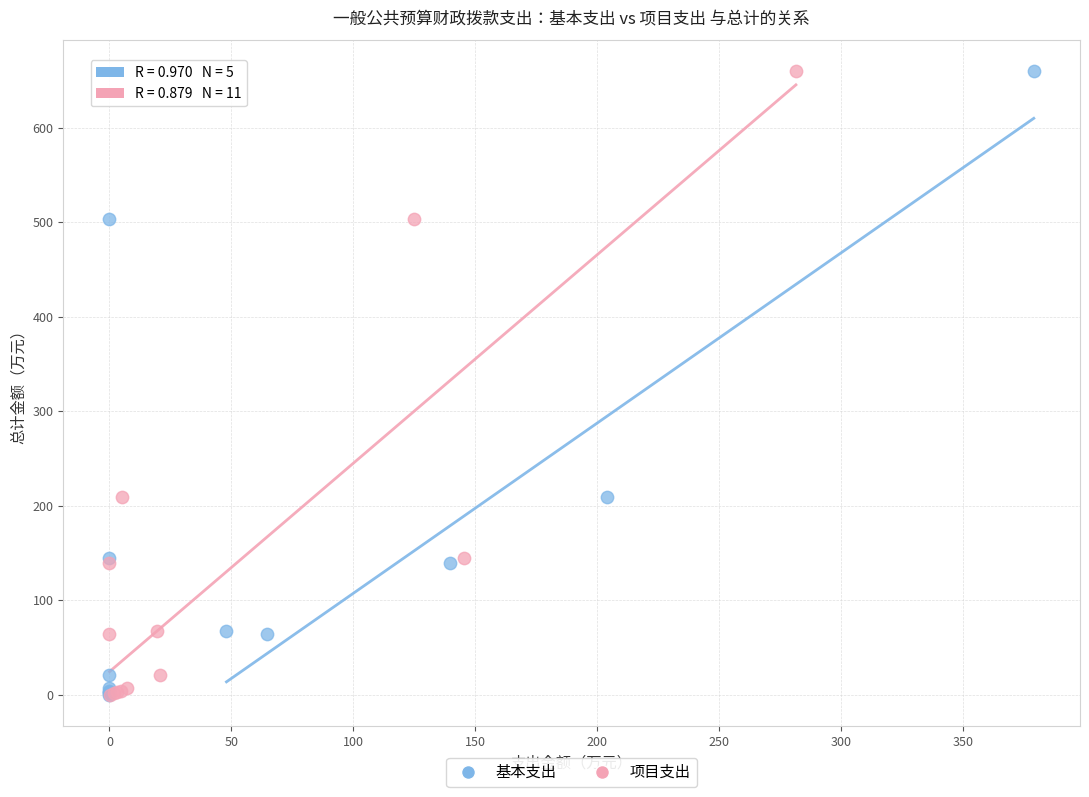

What are all the series names shown in the legend?

基本支出, 项目支出